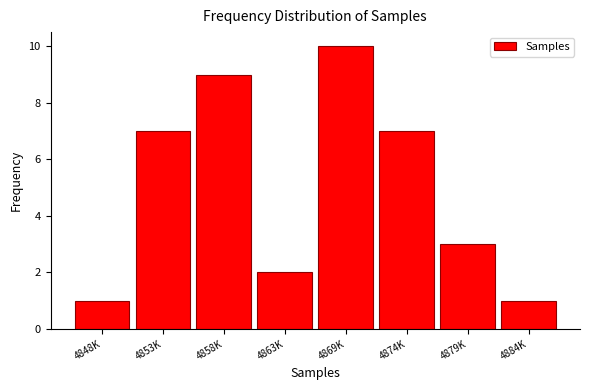

Reading left to right, extract all data points from this chart.

1	7	9	2	10	7	3	1